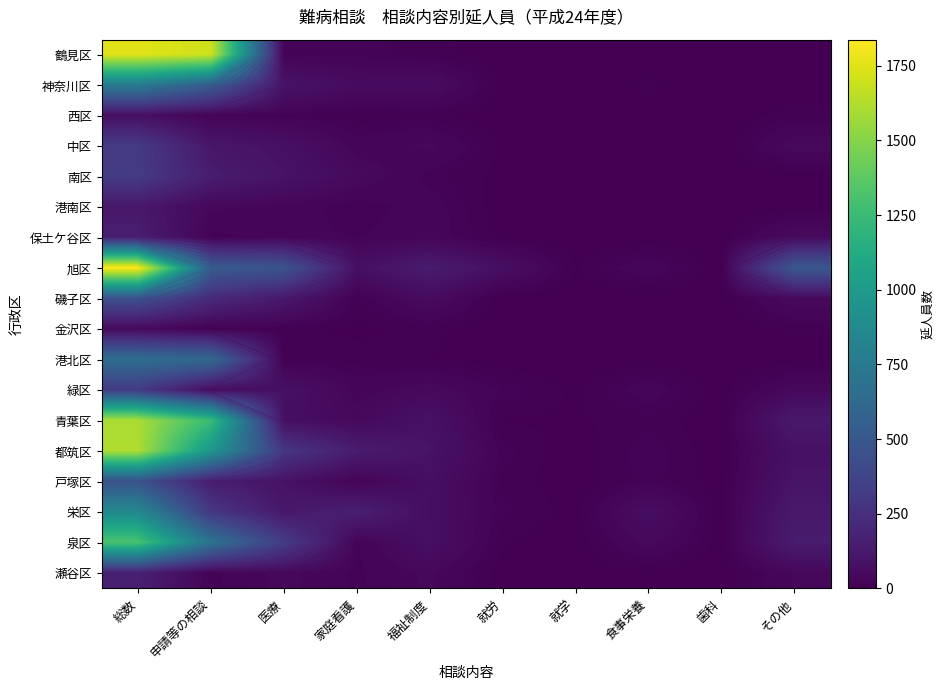

At how many categories does at least one series exceed 936?

2